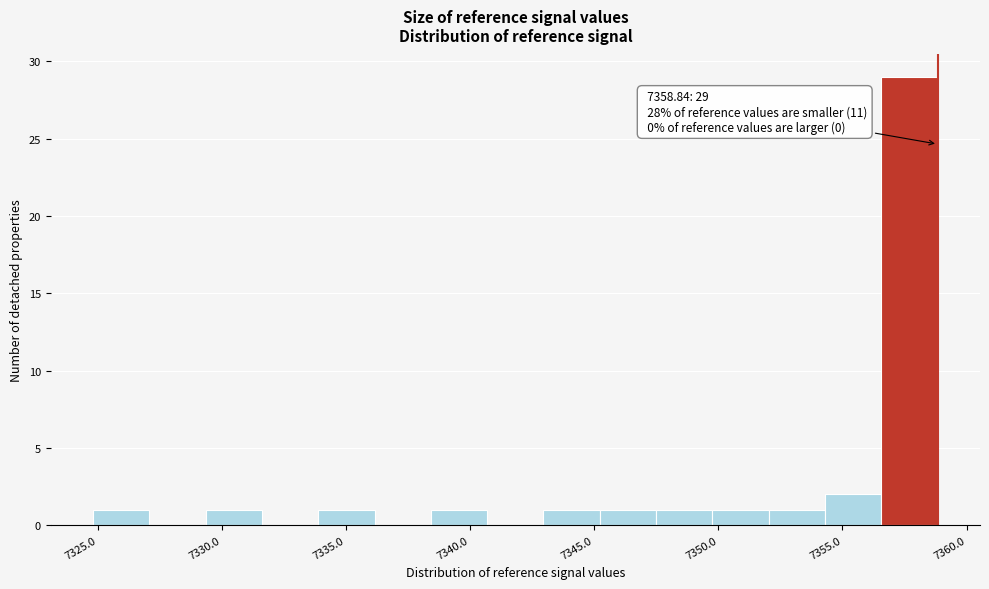

Which range on the x-axis has the tallest bar?

7356.5 to 7359.0